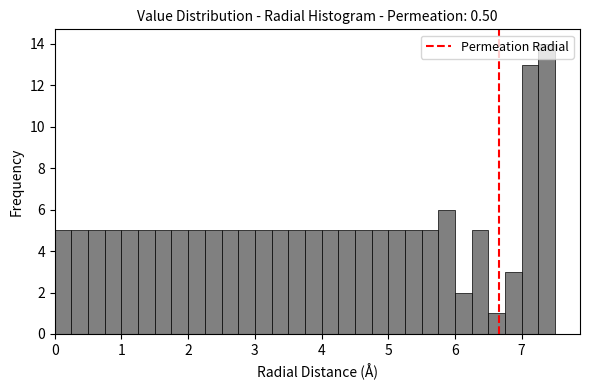

Around what value on the x-axis is the tallest bar? Give the approximate position of its centre, as read against the axis.

7.4